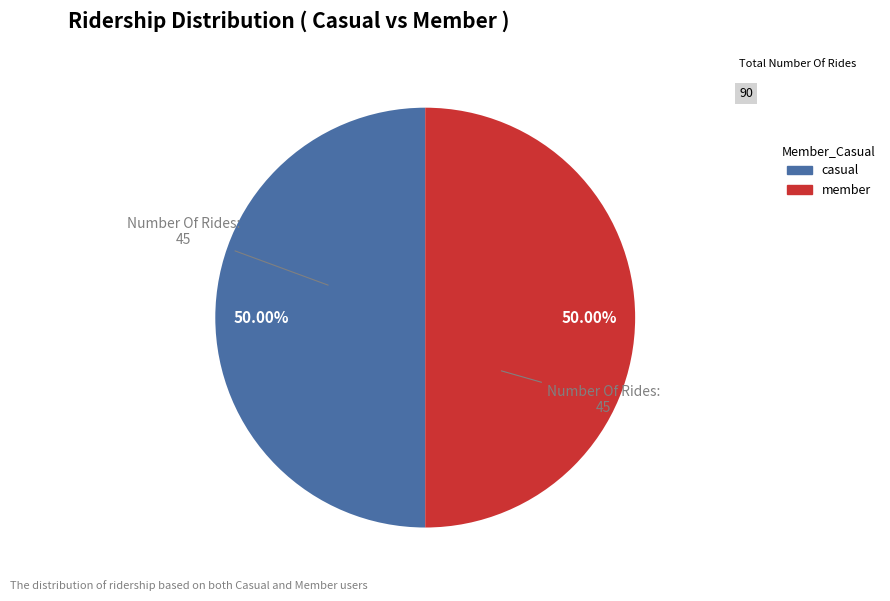

How many segments does this pie chart have?

2